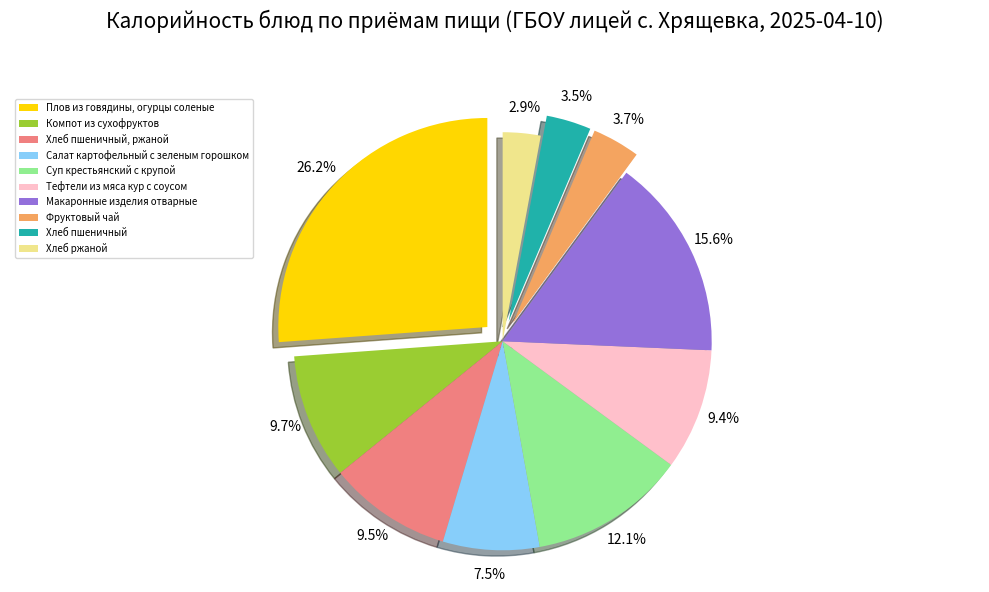

Does Салат картофельный с зеленым горошком account for over 50% of the chart?

No